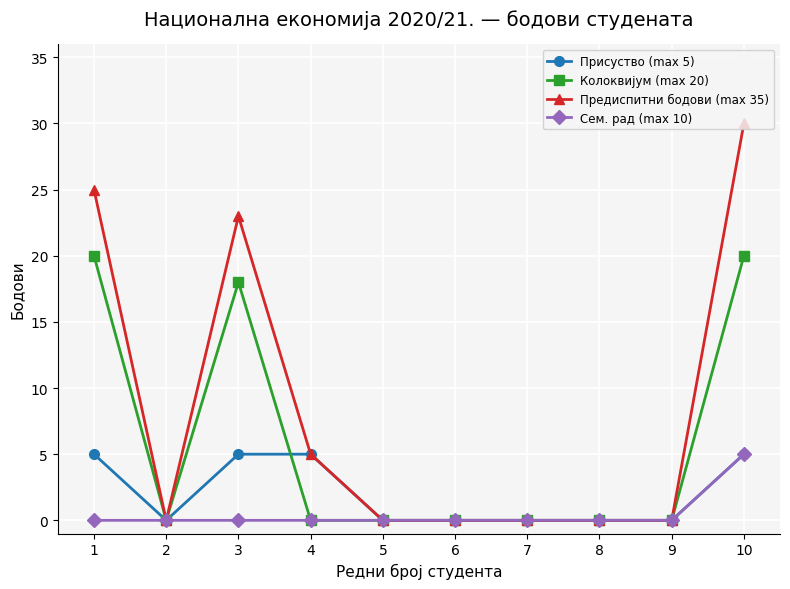

Reading left to right, what are all the values shown in this chart?

Присуство (max 5): 5	0	5	5	0	0	0	0	0	5
Колоквијум (max 20): 20	0	18	0	0	0	0	0	0	20
Предиспитни бодови (max 35): 25	0	23	5	0	0	0	0	0	30
Сем. рад (max 10): 0	0	0	0	0	0	0	0	0	5